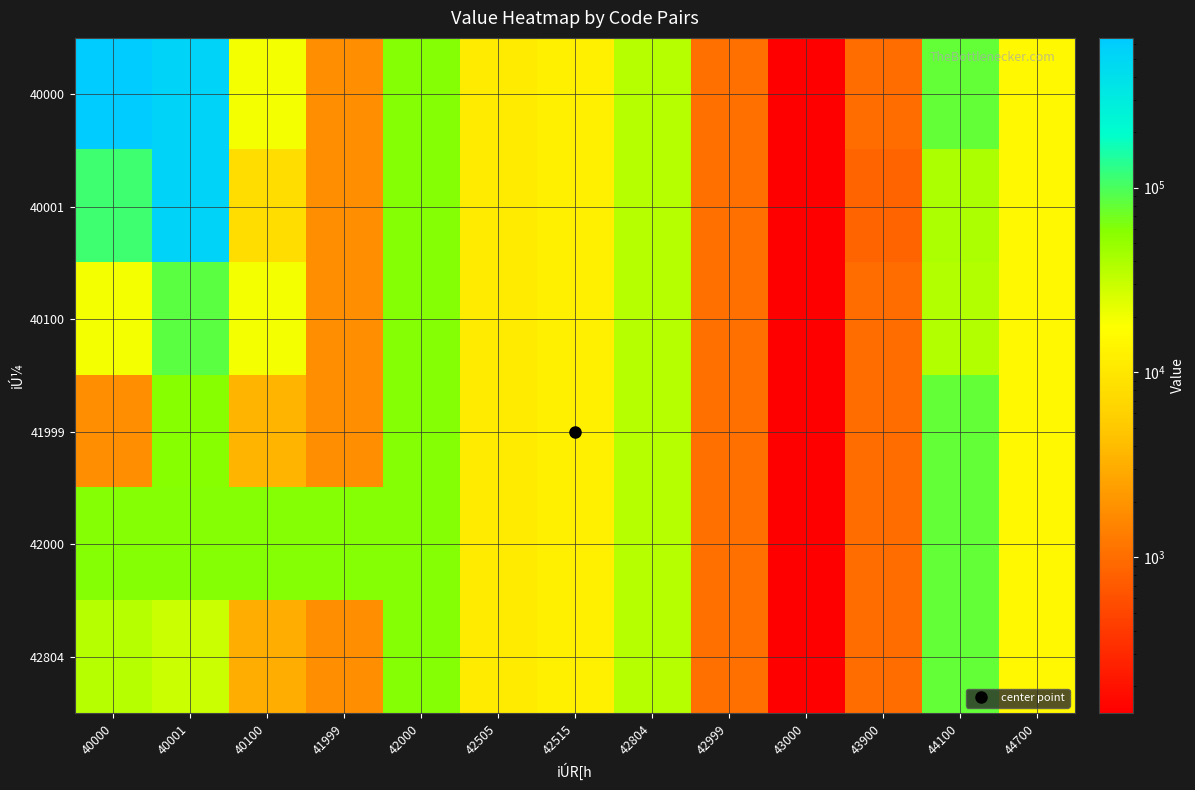

Between 42804 and 44700, which series saw the biggest shift?

40000